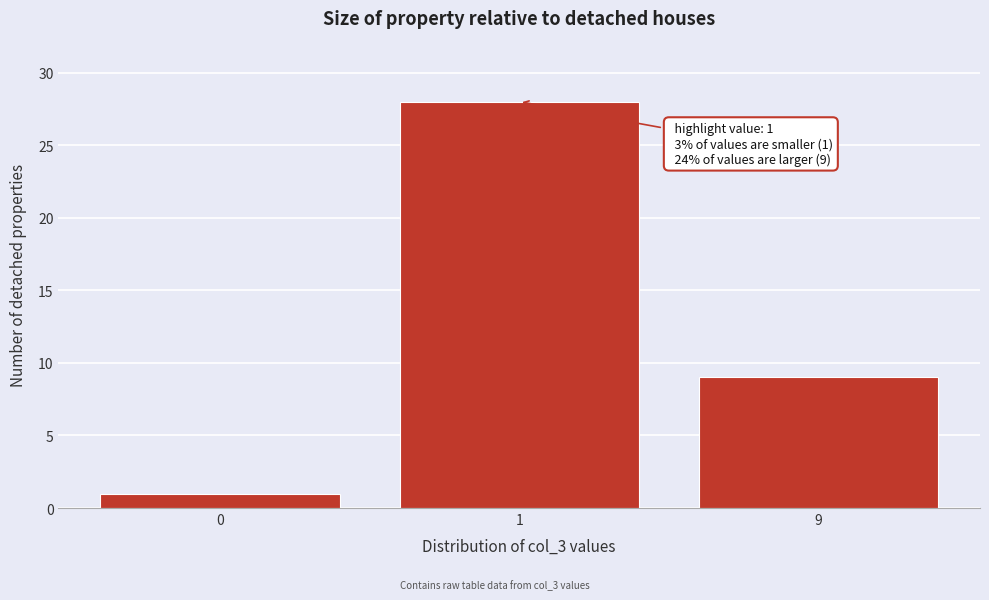

Reading left to right, transcribe all the data shown in this chart.

0=1	1=28	9=9